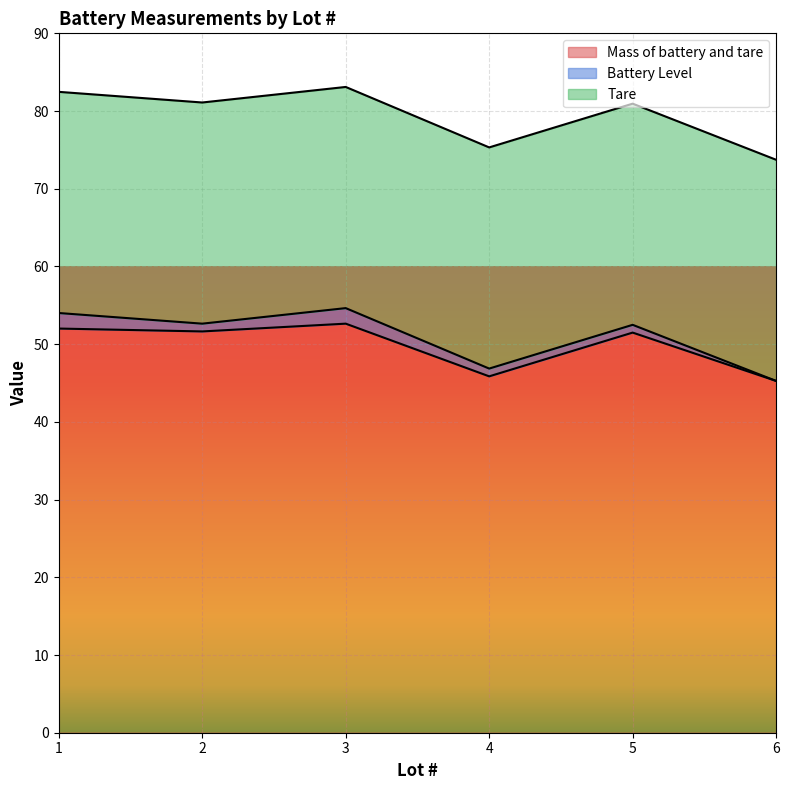

What is the difference between the maximum and minimum values in the Battery Level series?

2.0